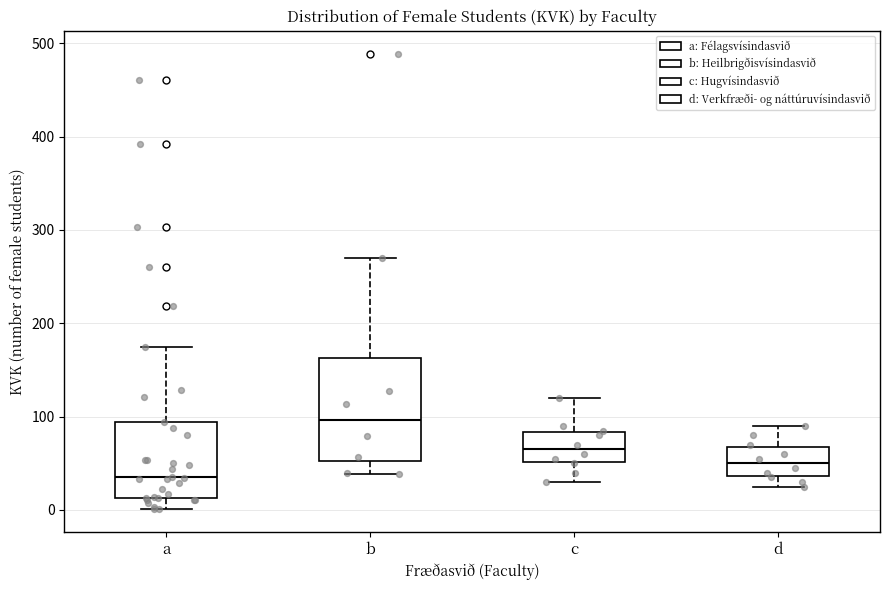

Which box is the tallest, from its lower edge to its upper edge?

b